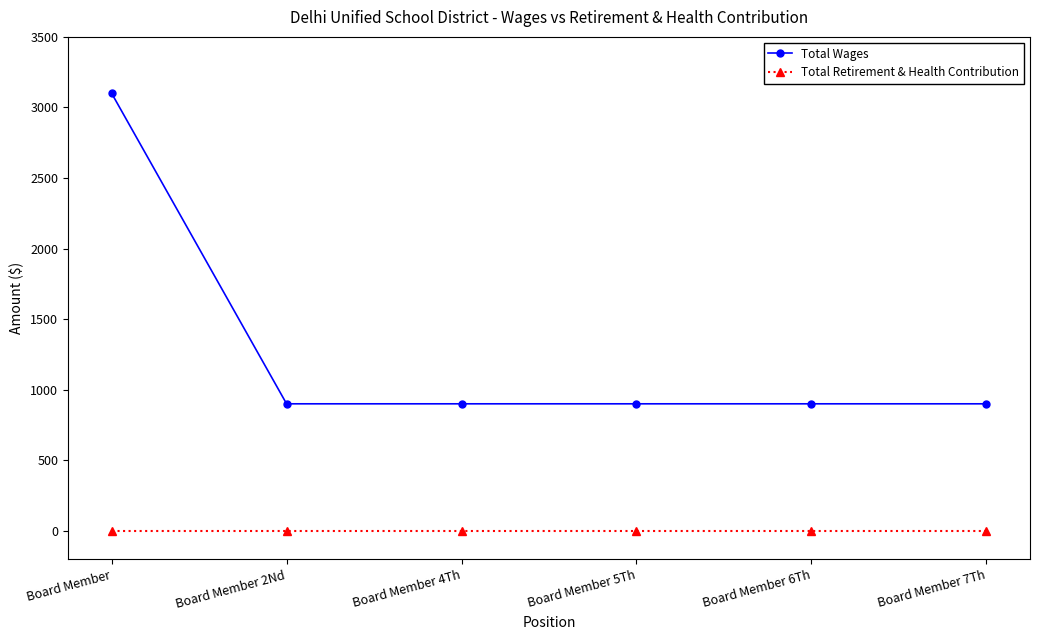

What is the spread (max minus min) of values at Board Member 6Th?

900